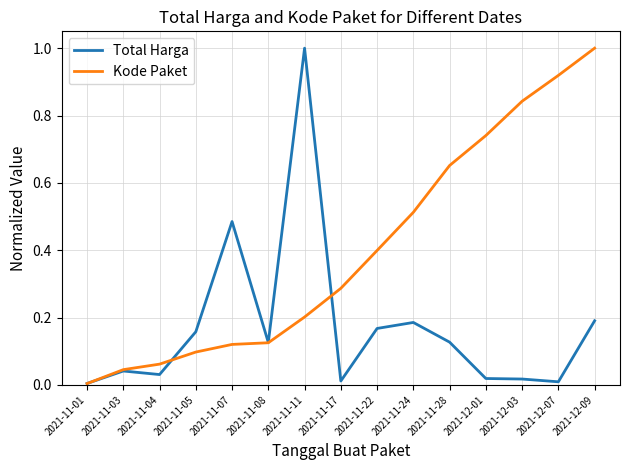

Between 2021-11-03 and 2021-11-28, which series saw the biggest shift?

Kode Paket